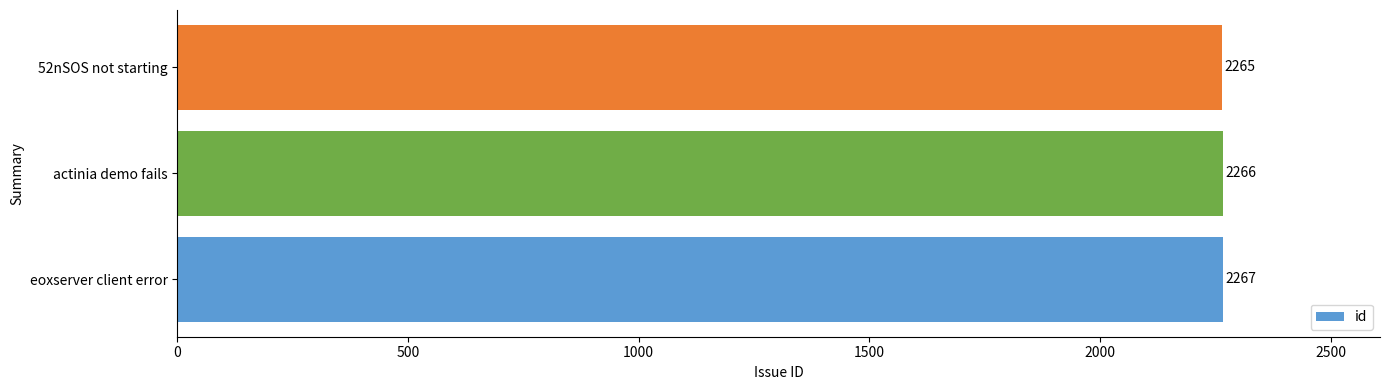

At which label is the value closest to 2266?

actinia demo fails